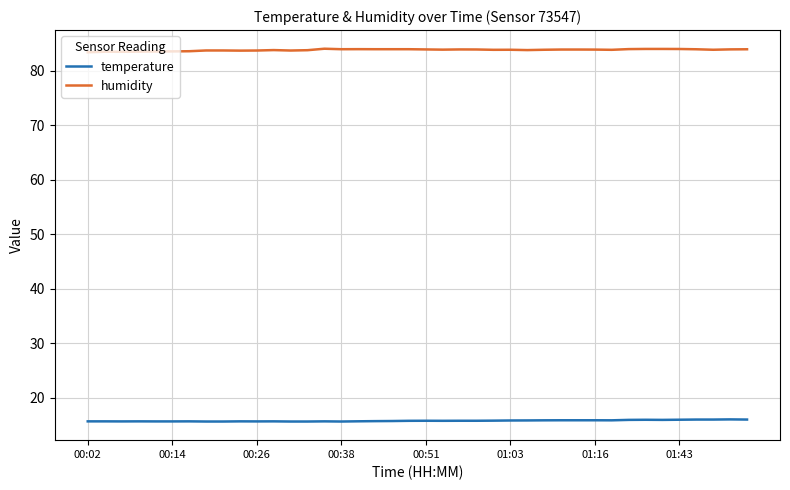

What is the maximum value shown in the chart?

84.0